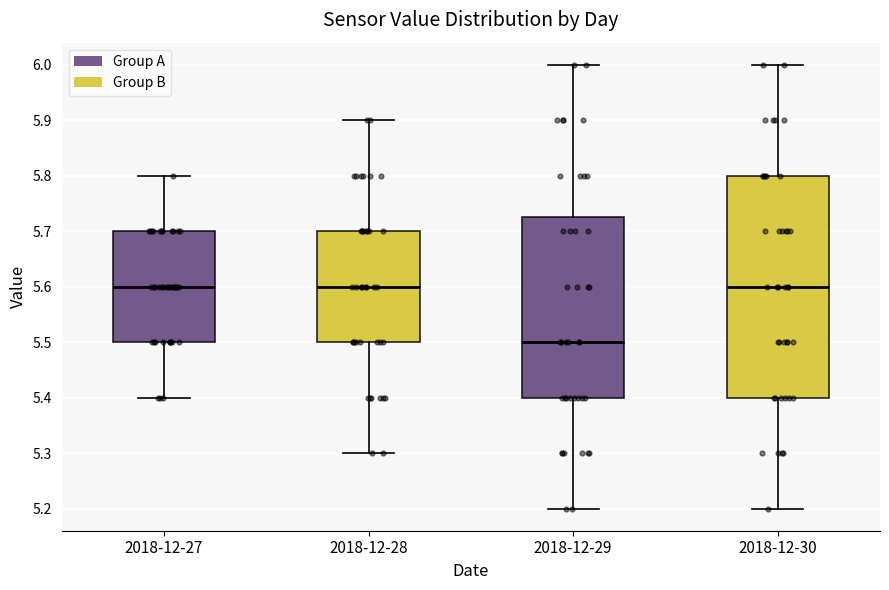

Reading left to right, transcribe this box plot: for each box, give where its median line is, the range the box spans, and where its two whiskers end, as read against the y-axis. The values are not printed on the chart, so give them approximately, as read against the axis.

2018-12-27: median 5.60, box 5.50 to 5.70, whiskers 5.40 to 5.80
2018-12-28: median 5.60, box 5.50 to 5.70, whiskers 5.30 to 5.90
2018-12-29: median 5.50, box 5.40 to 5.73, whiskers 5.20 to 6.00
2018-12-30: median 5.60, box 5.40 to 5.80, whiskers 5.20 to 6.00